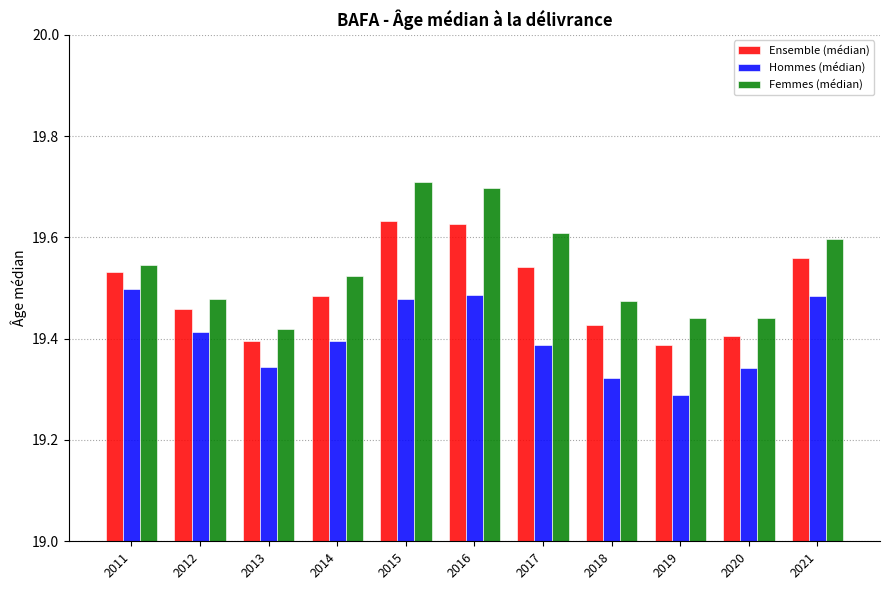

The Femmes (médian) series shows 19.4 at 2013. True or false?

True